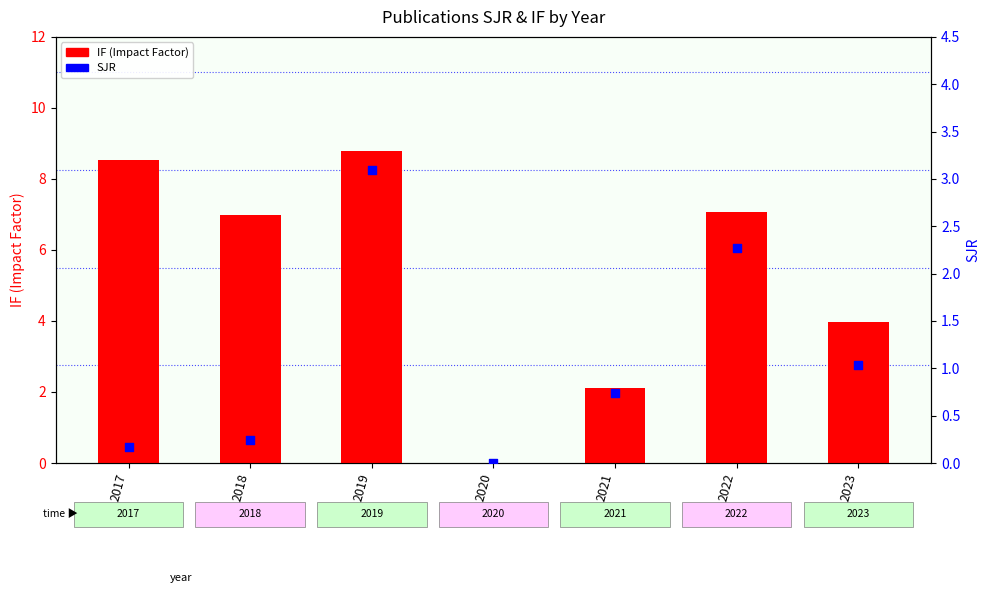

Which series has the largest total across all categories?

IF (Impact Factor)